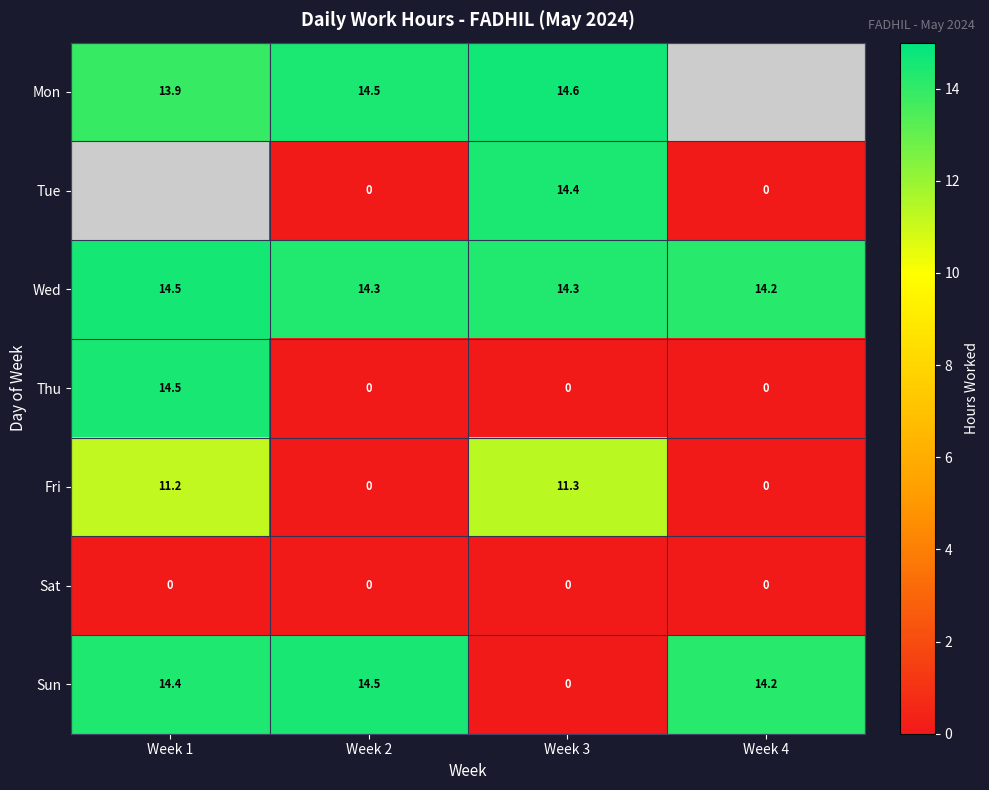

Between Week 2 and Week 3, which series saw the biggest shift?

Sun